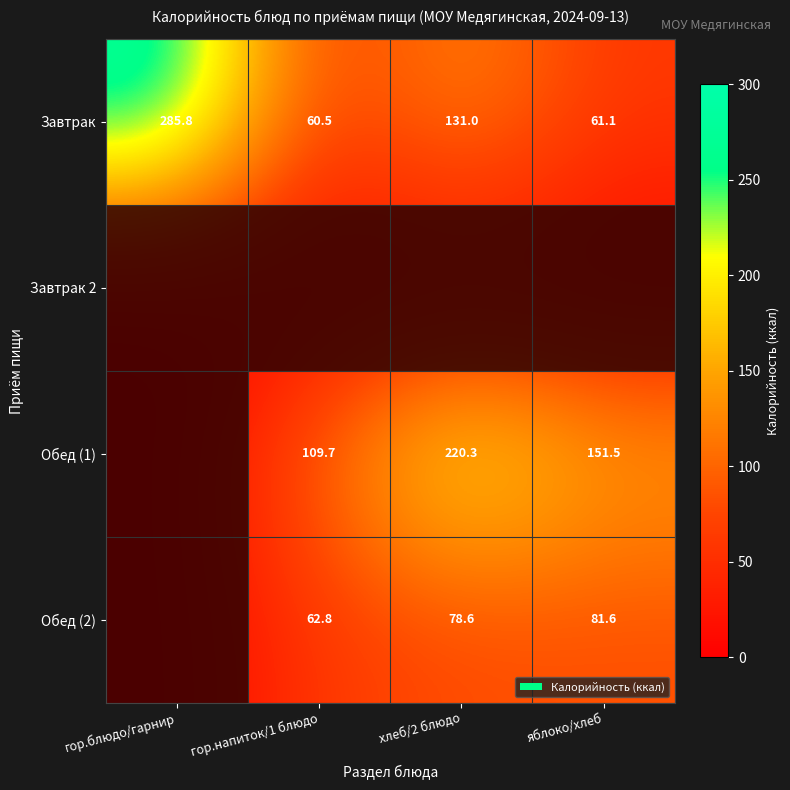

At which label is Завтрак 2 closest to 1?

гор.блюдо/гарнир